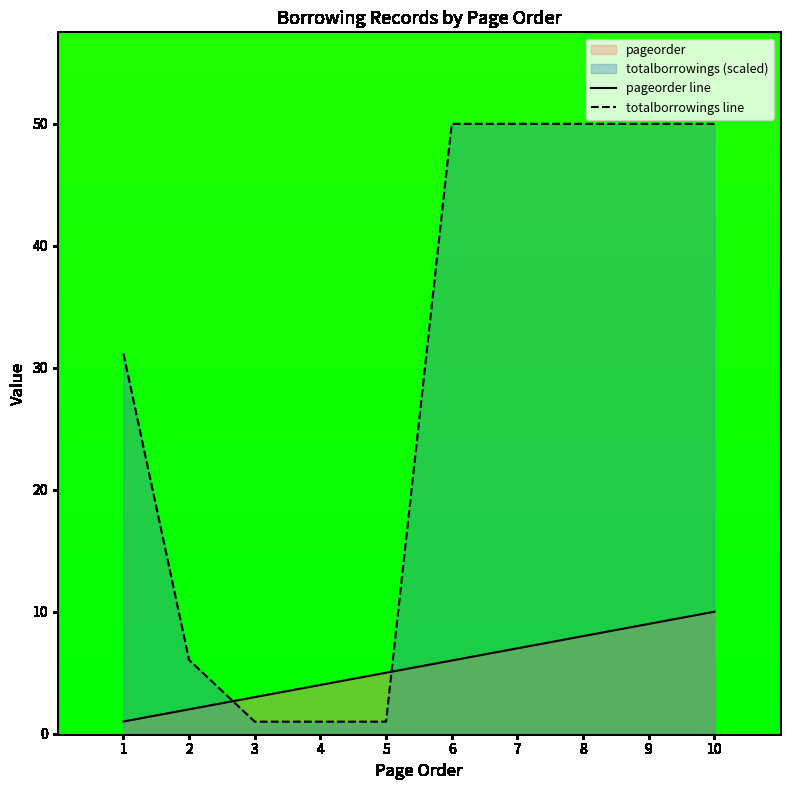

How many intersections are there between totalborrowings line and pageorder line?

2